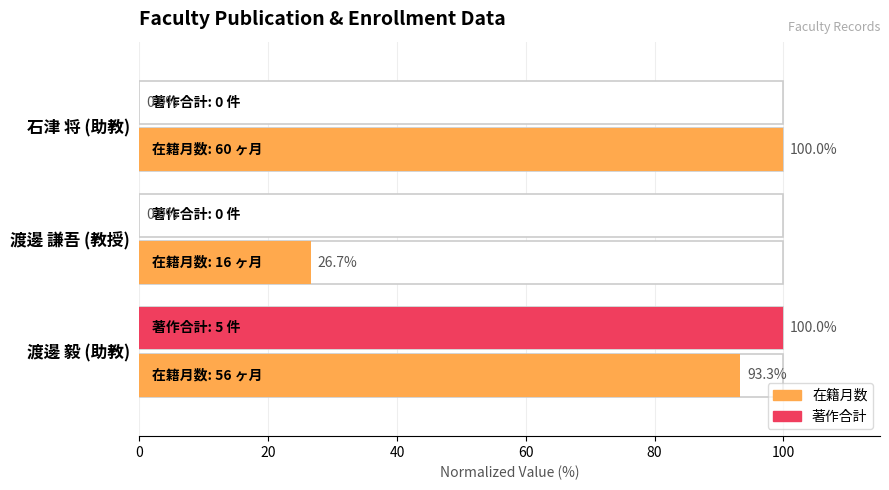

How many data points does each series have?

3